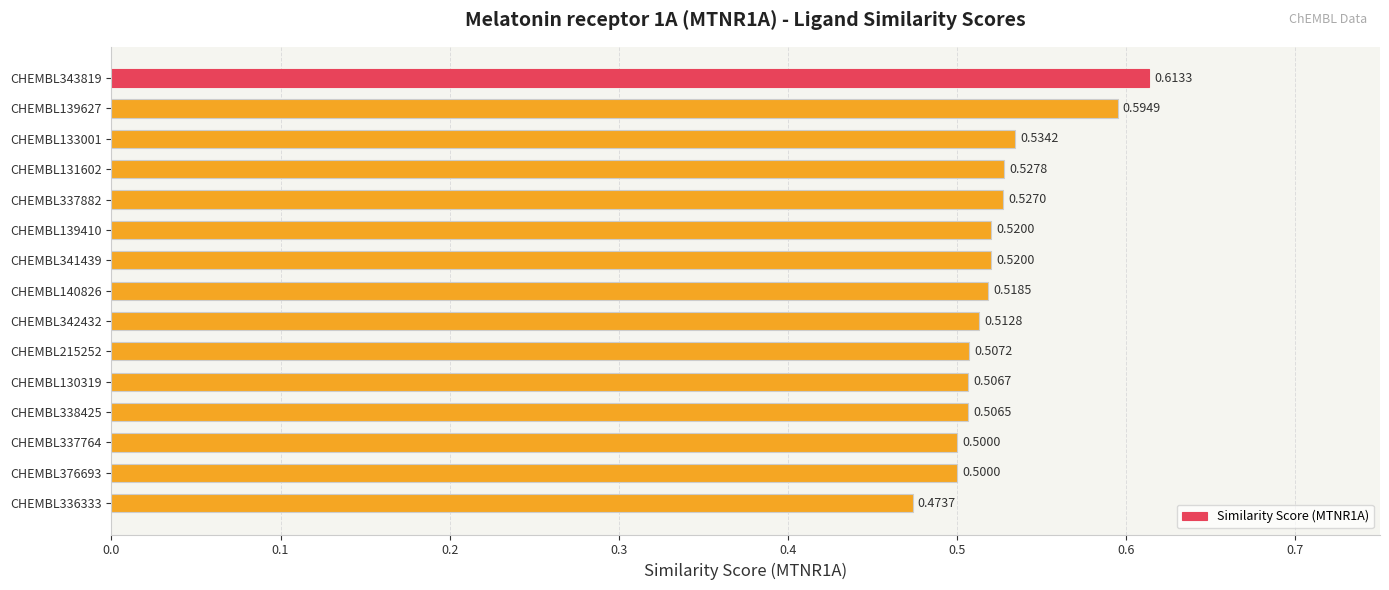

Between CHEMBL342432 and CHEMBL336333, which is larger?

CHEMBL342432